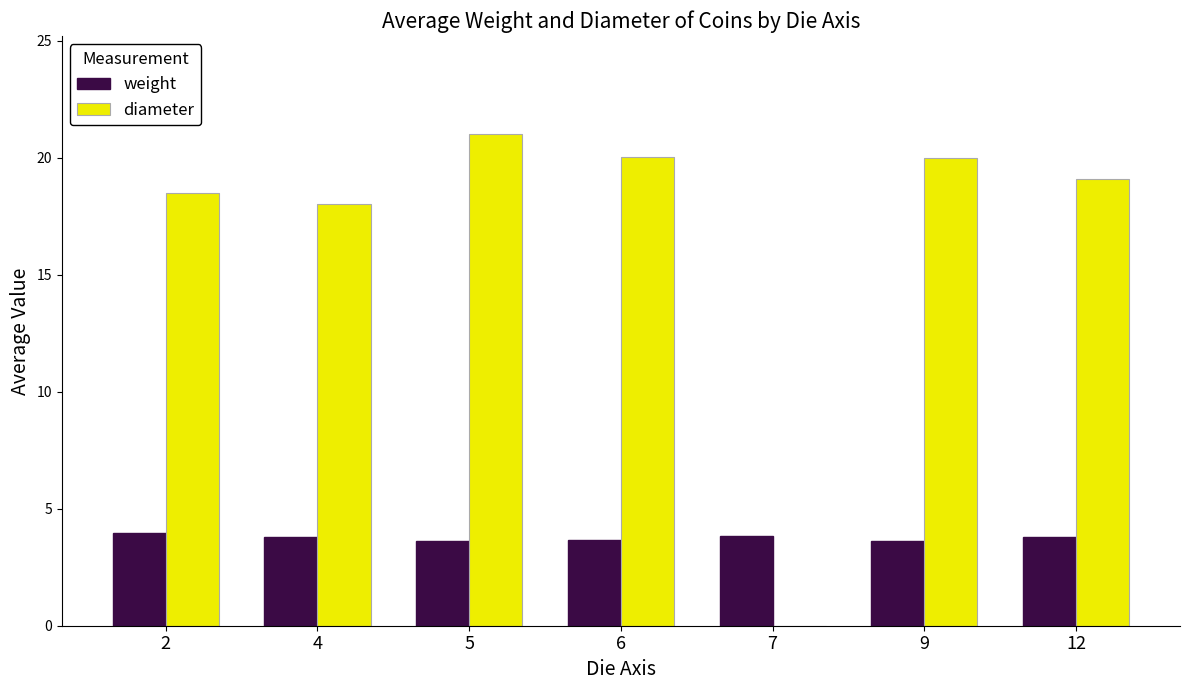

Which series has the widest spread of values?

diameter